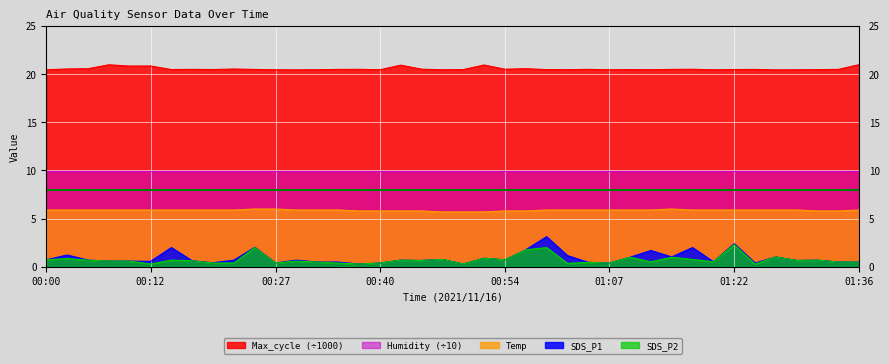

Between 01:36 and 01:34, which is larger?

01:36